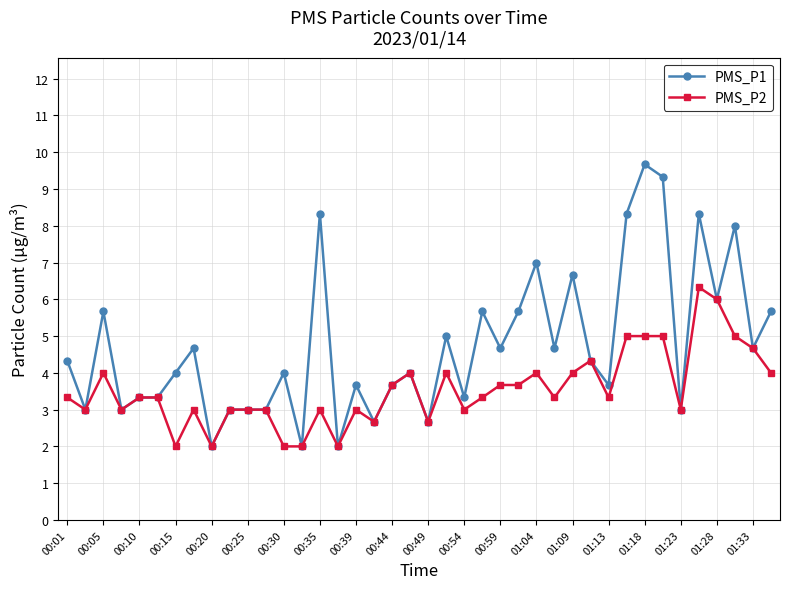

What is the difference between the maximum and minimum values in the PMS_P1 series?

7.7